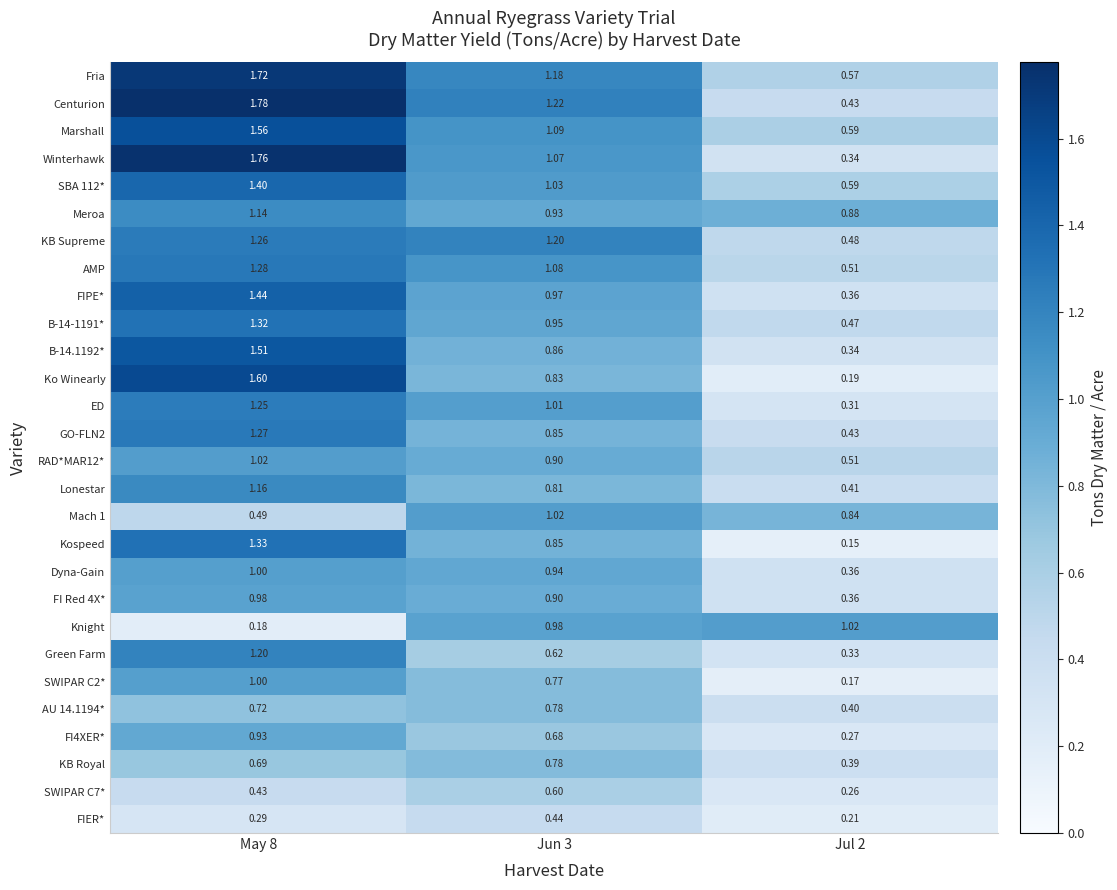

At how many categories does at least one series exceed 0?

3